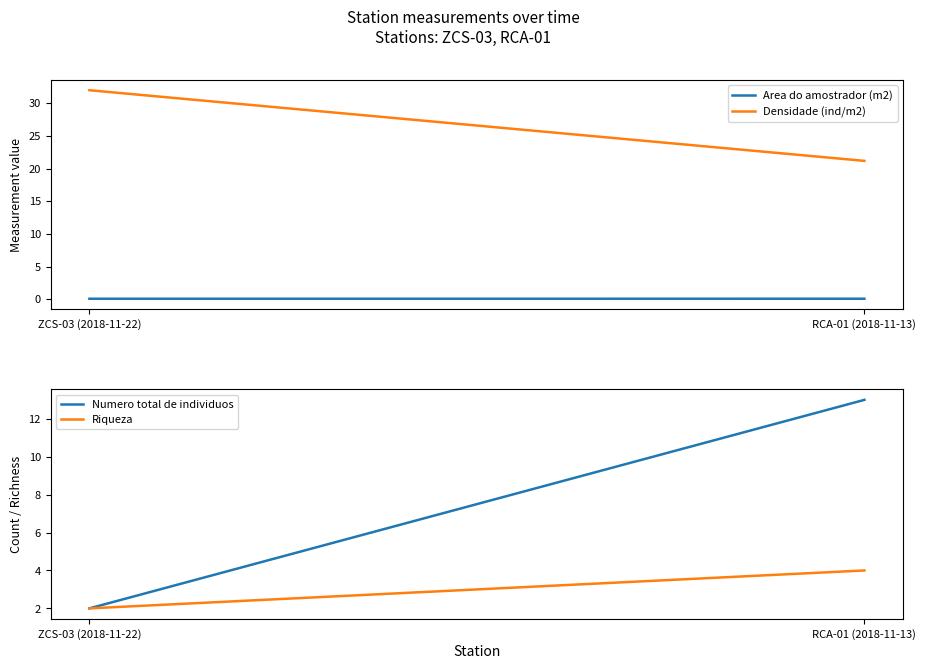

What is the label of the 1st point from the left?

ZCS-03 (2018-11-22)